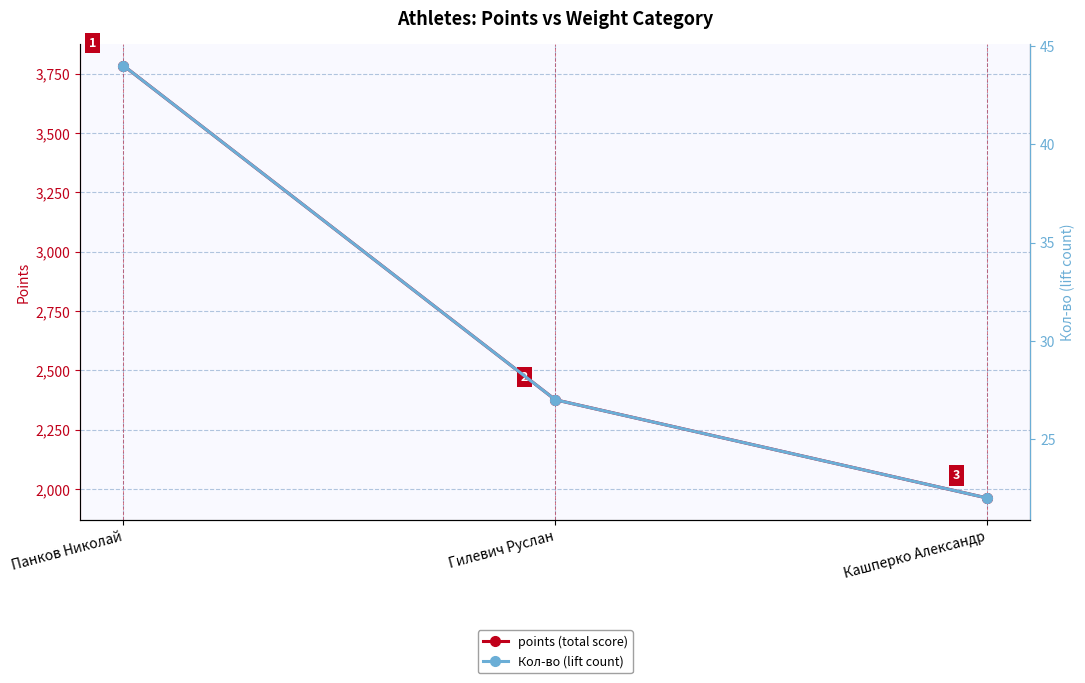

Is it true that points (total score) equals 1962.5 at Кашперко Александр?

True